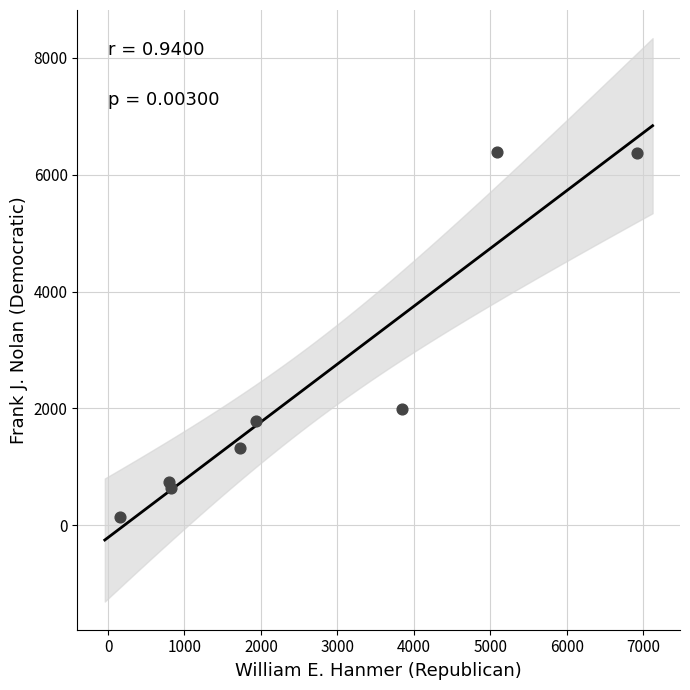

What Y value in the scatter plot is closest to 3266?

1991